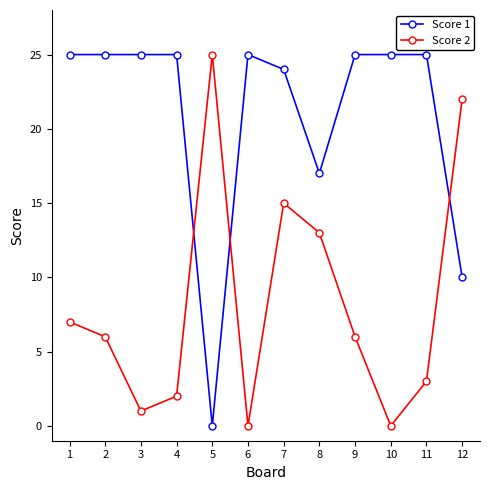

Rank the series at 12 from lowest to highest value.

Score 1, Score 2